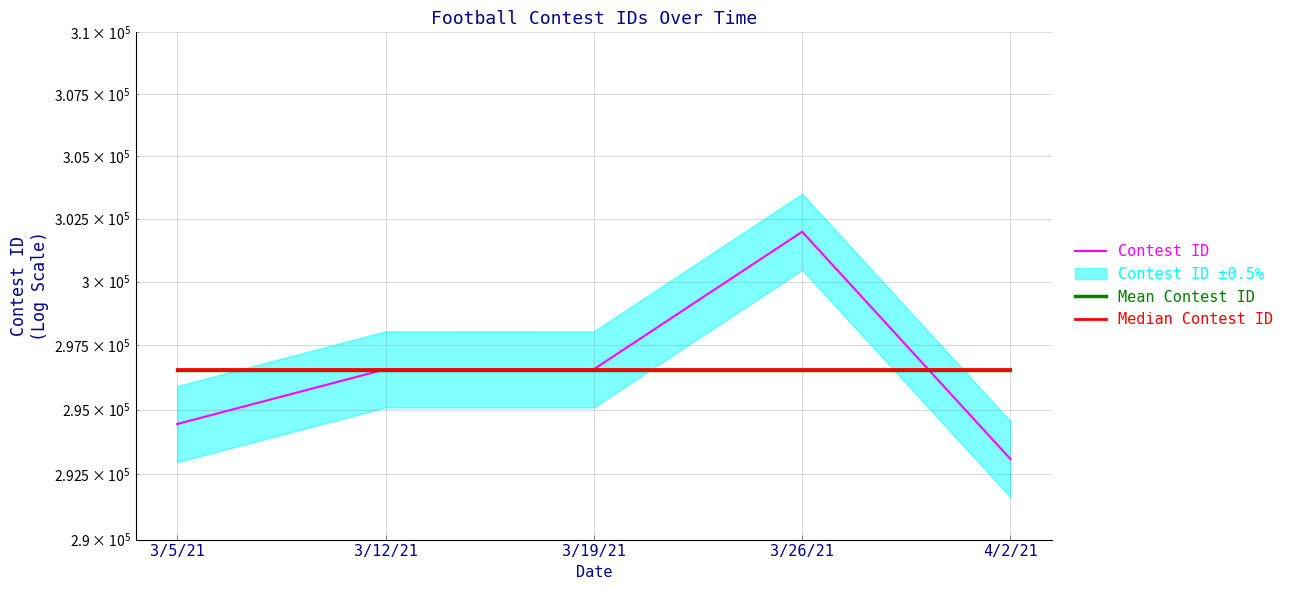

True or false: Contest ID has a value of 468593.8 at 4/2/21.

False